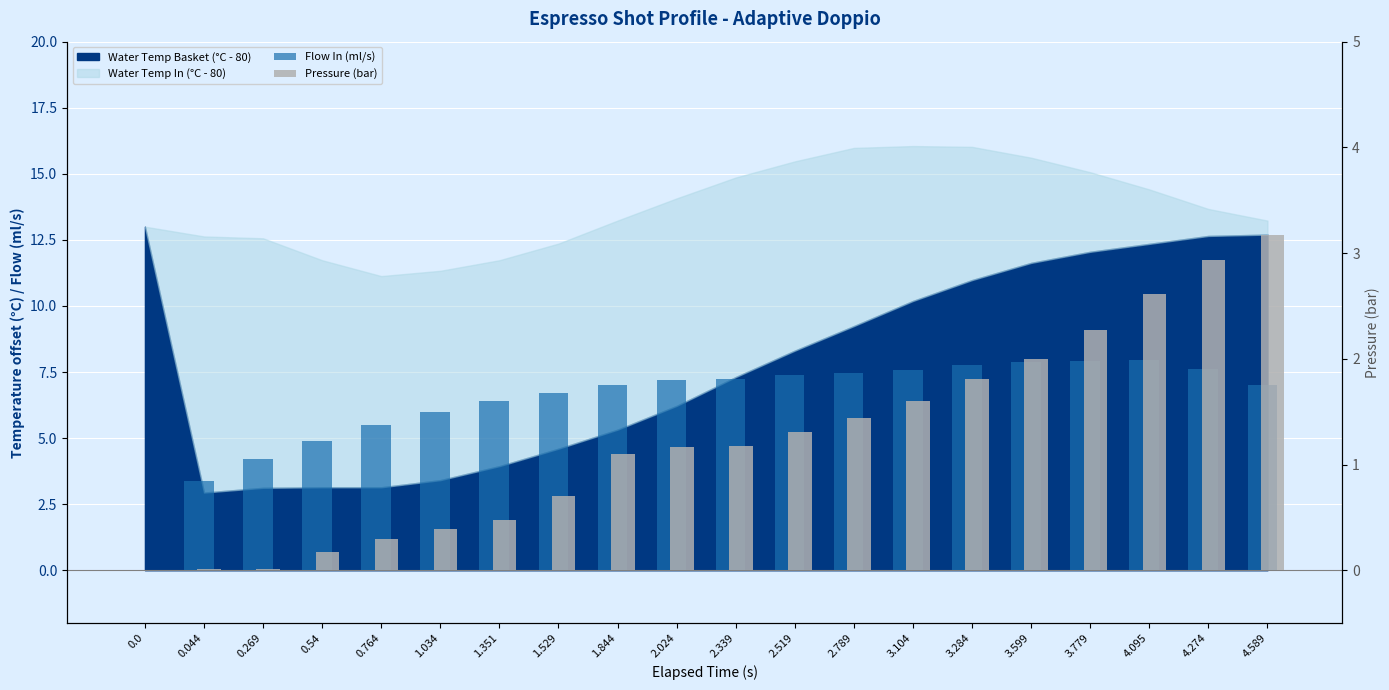

Rank the categories by flow_in value from lowest to highest.

0.0, 0.044, 0.269, 0.54, 0.764, 1.034, 1.351, 1.529, 4.589, 1.844, 2.024, 2.339, 2.519, 2.789, 3.104, 4.274, 3.284, 3.599, 3.779, 4.095